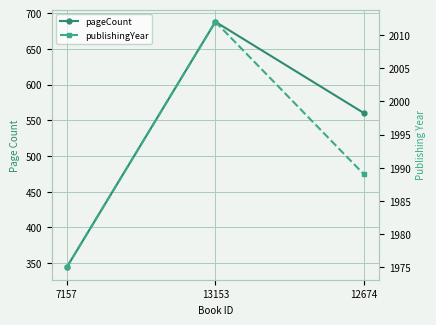

Reading right to left, extract all data points from this chart.

pageCount: 12674=560	13153=688	7157=344
publishingYear: 12674=1989	13153=2012	7157=1975